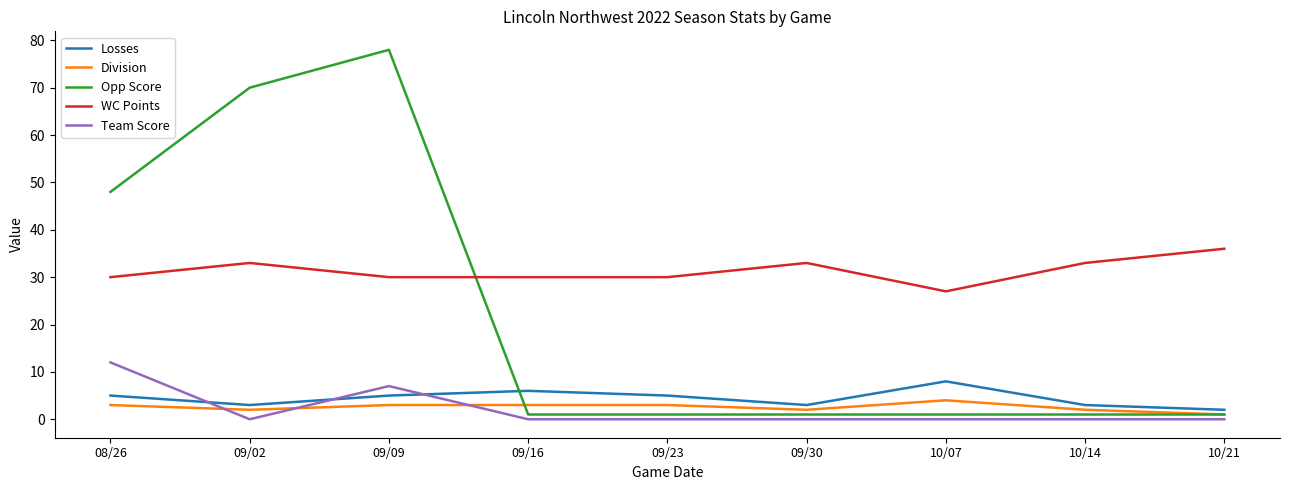

At which category is the sum across all series the highest?

09/09